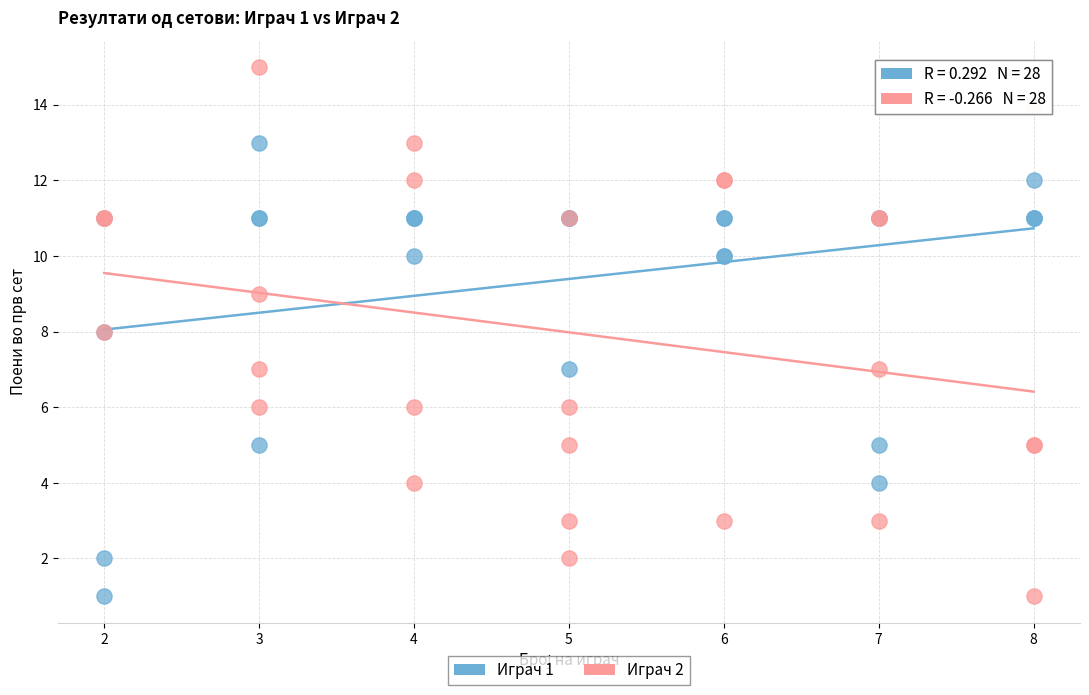

Which series contains the highest Y value?

Играч 2